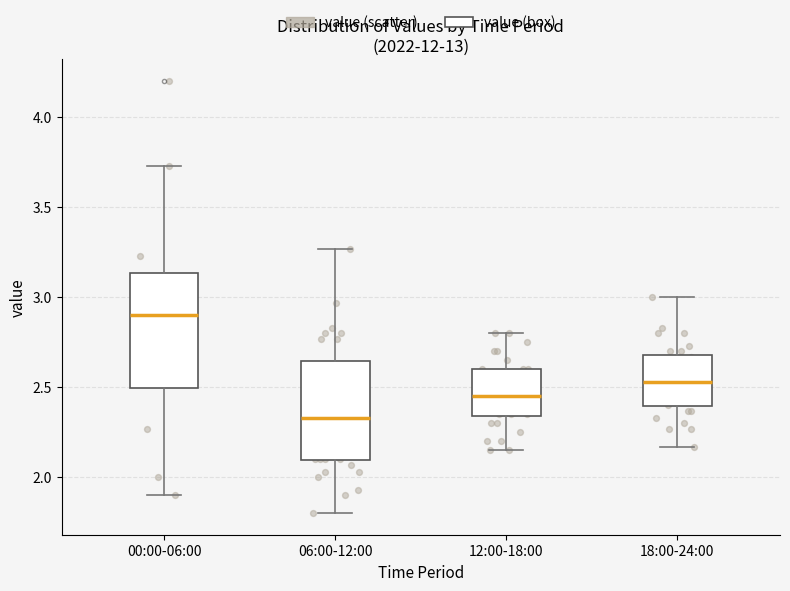

Comparing the boxes themselves (not the whiskers), which one is the tallest?

00:00-06:00